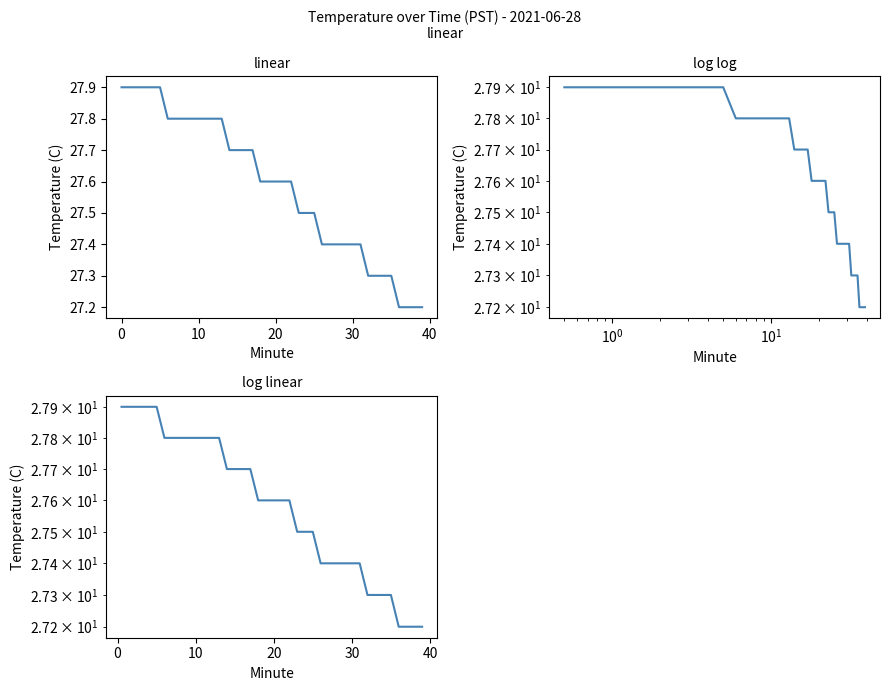

True or false: the data shows 27.2 at 39.

True